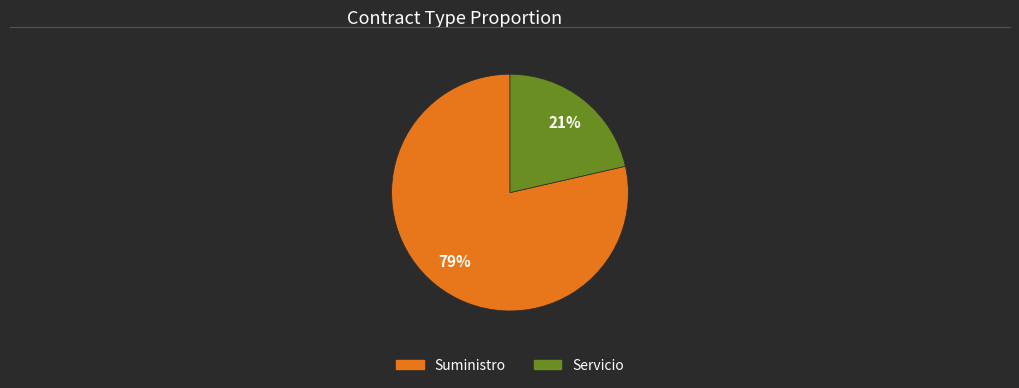

Is it true that Suministro is 69% of the pie?

False